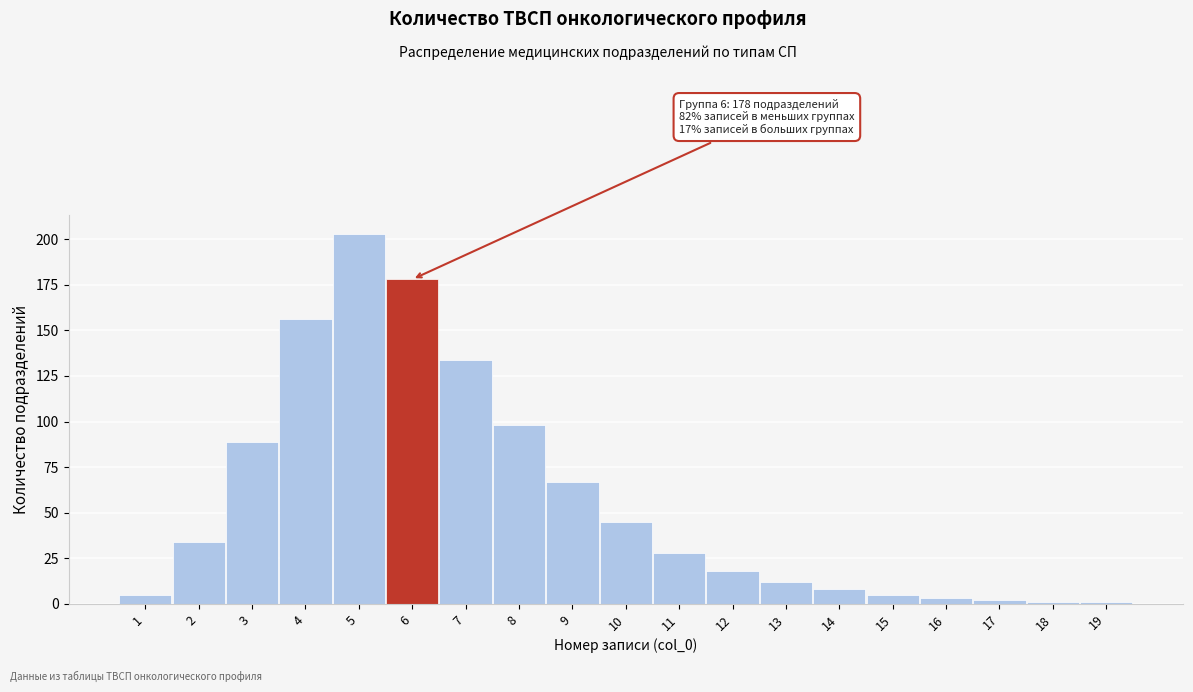

Reading right to left, list all the values displayed in this chart.

19=1	18=1	17=2	16=3	15=5	14=8	13=12	12=18	11=28	10=45	9=67	8=98	7=134	6=178	5=203	4=156	3=89	2=34	1=5